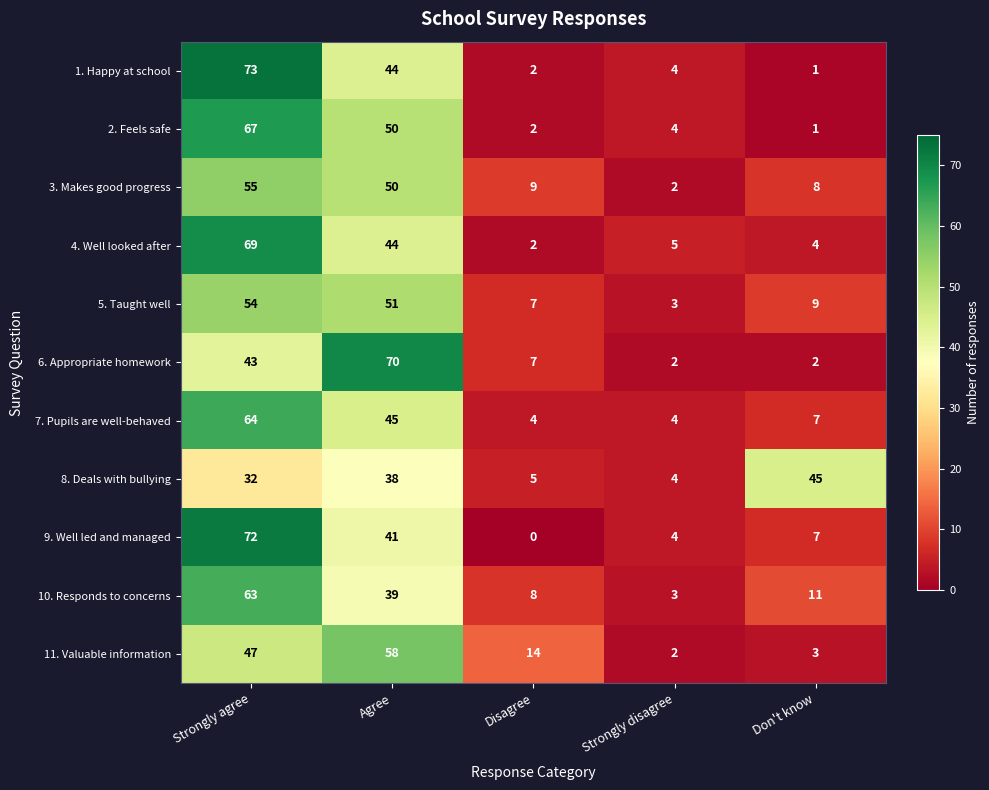

The value of 9. Well led and managed at Strongly disagree is 4. True or false?

True